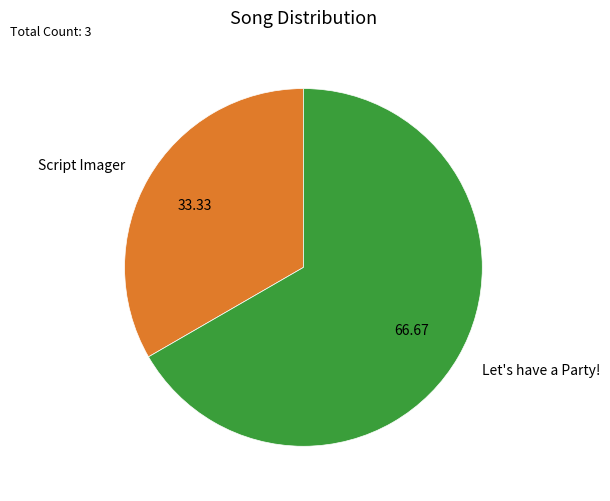

Combined, do Script Imager and Let's have a Party! account for over 50%?

Yes